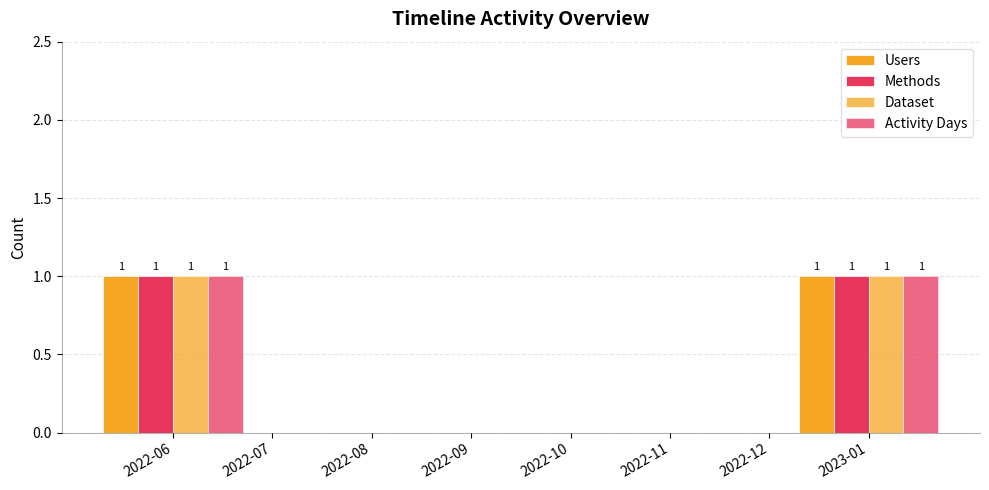

Is it true that Users equals 0 at 2022-08?

True